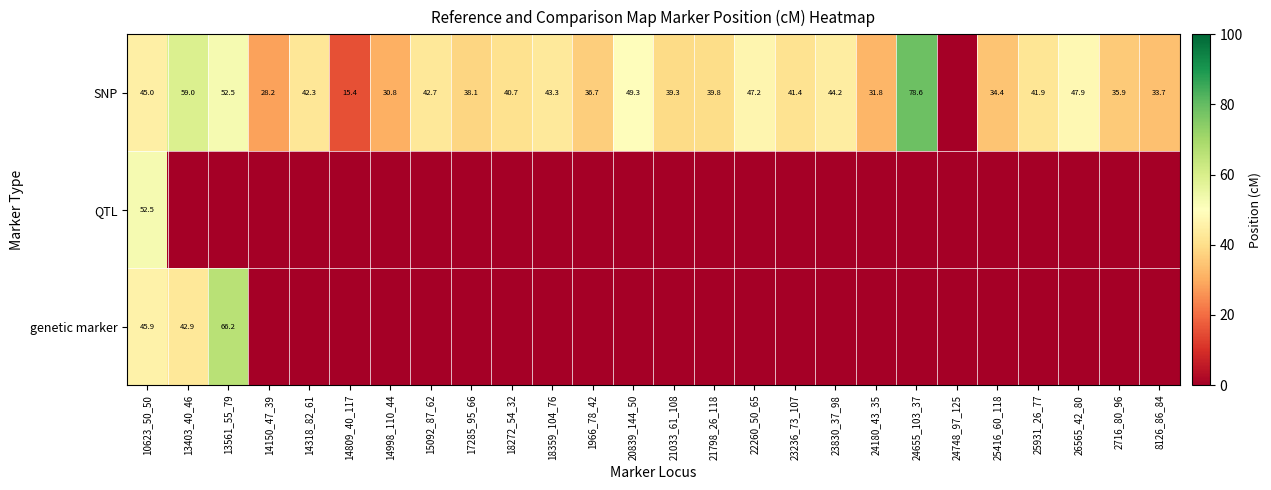

What is the sum of the SNP values at 2716_80_96 and 14318_82_61?

78.2